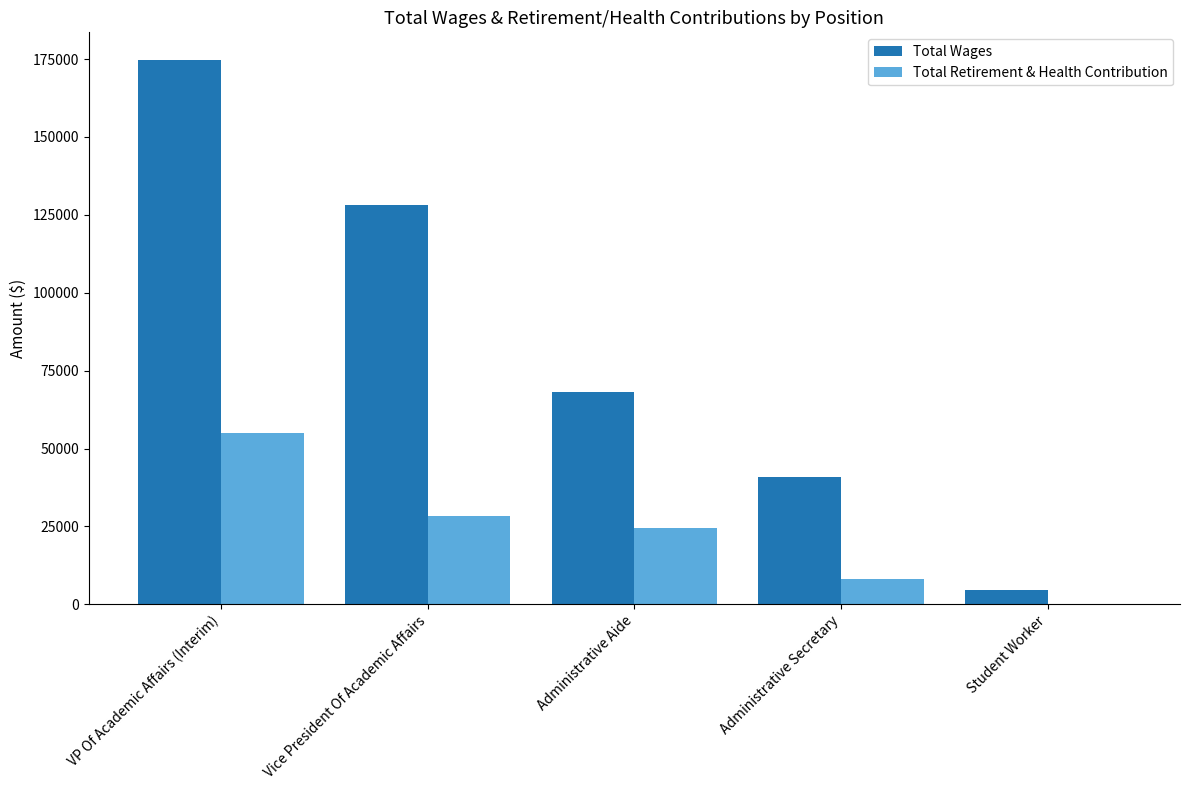

Reading left to right, transcribe all the data shown in this chart.

Total Wages: 174854	128176	68241	40772	4543
Total Retirement & Health Contribution: 54894	28373	24539	8230	0